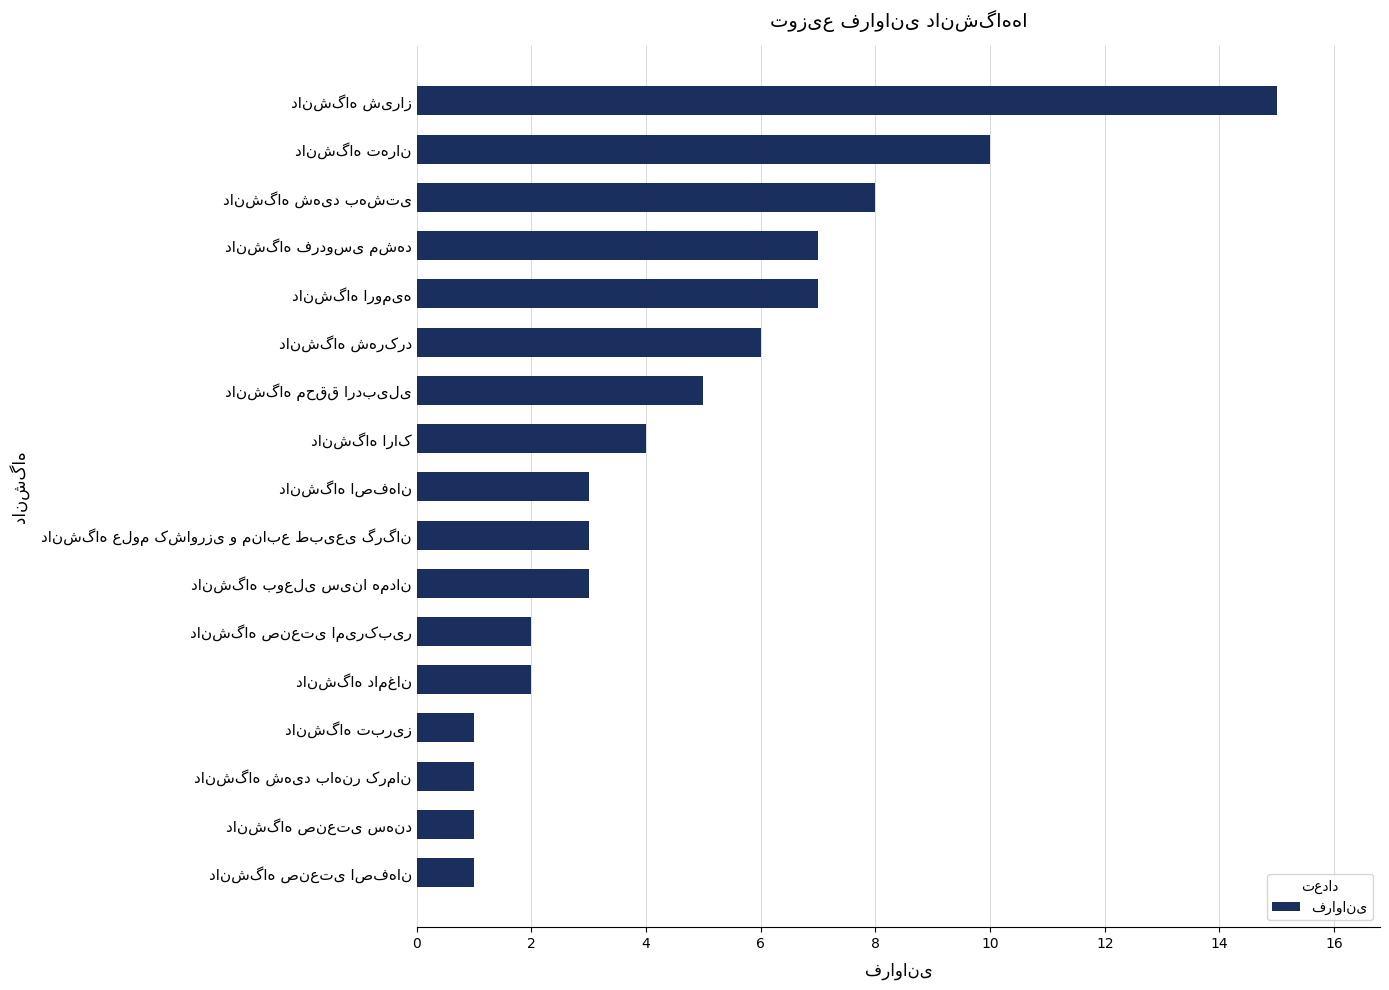

What is the average value?

5